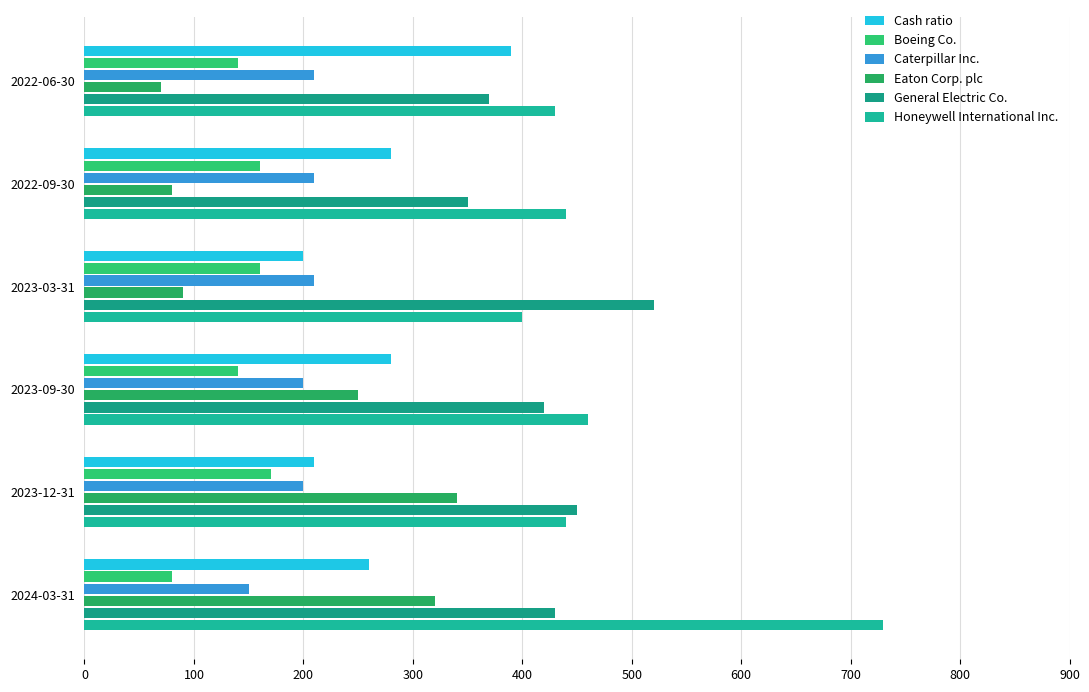

How many categories are shown in the chart?

6